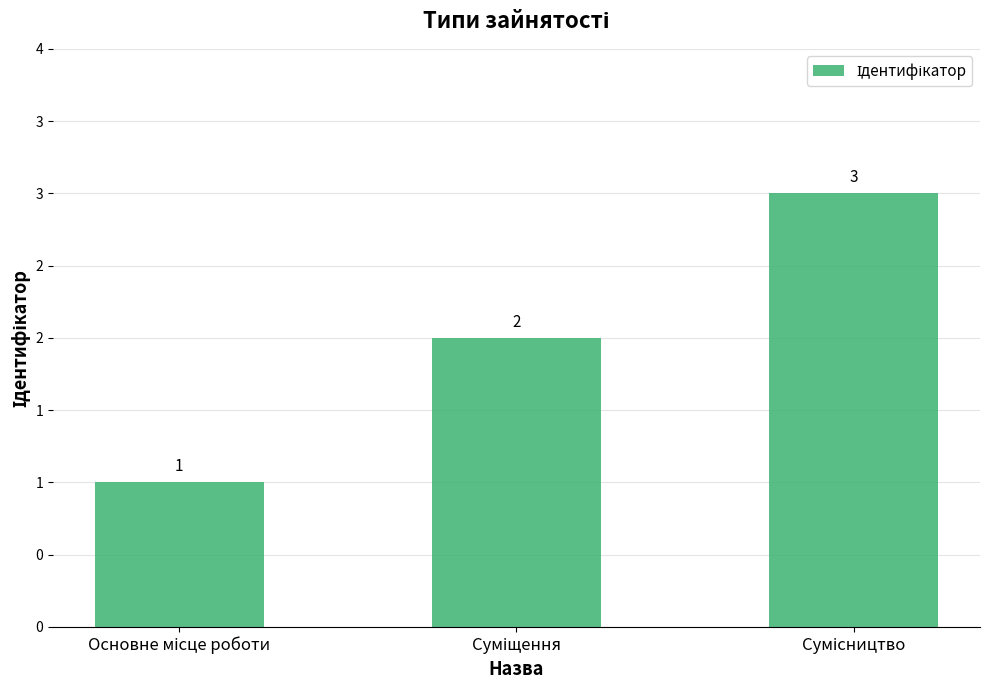

Is it true that the value at Суміщення is 3?

False